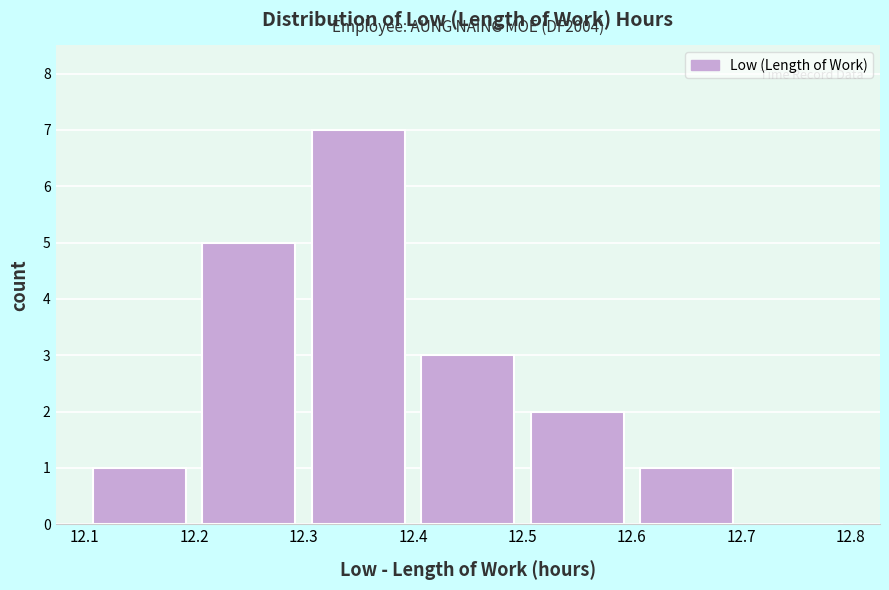

Which range on the x-axis has the tallest bar?

12.3 to 12.4